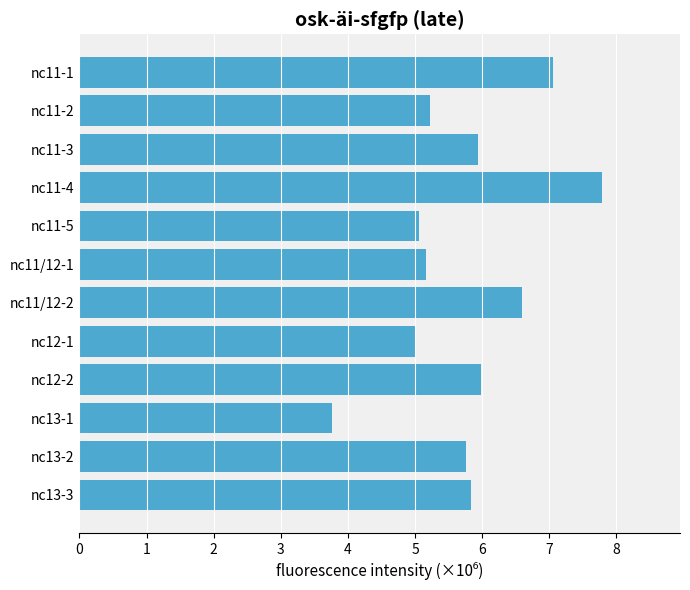

Does the chart contain any negative values?

No